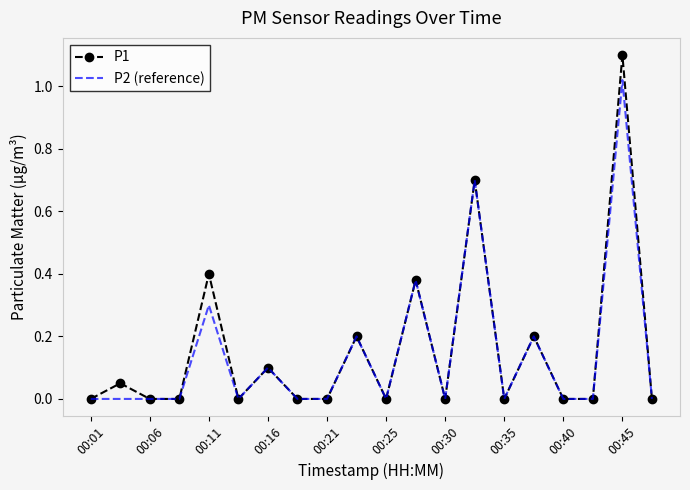

What is the maximum value shown in the chart?

1.1